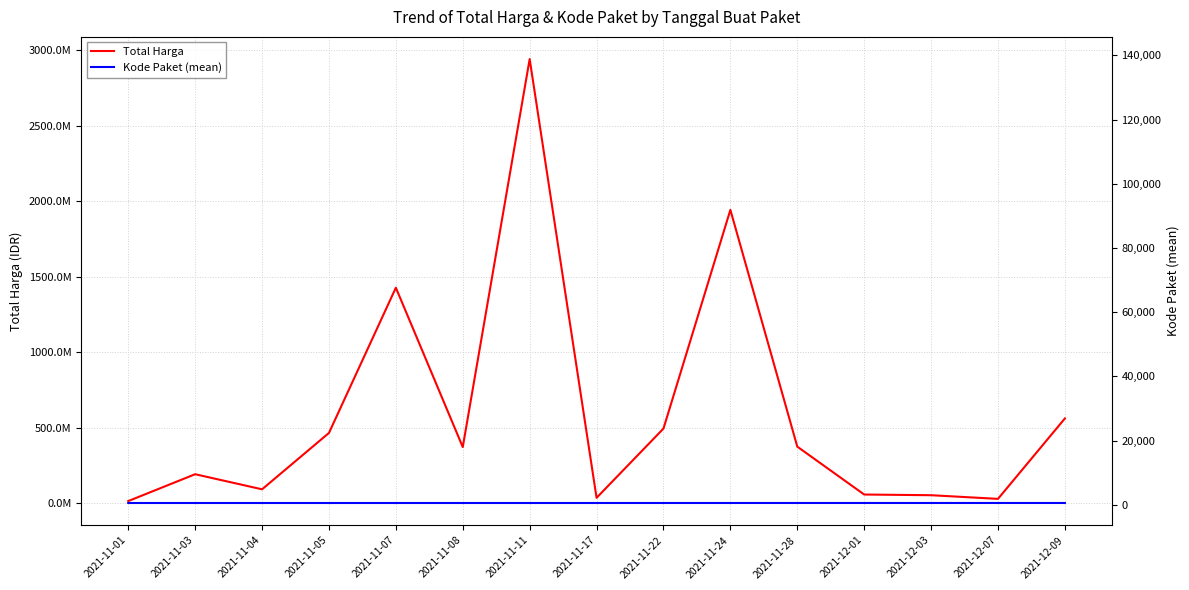

What is the value of the Kode Paket (mean) point at the 12th from the left?

103541.0